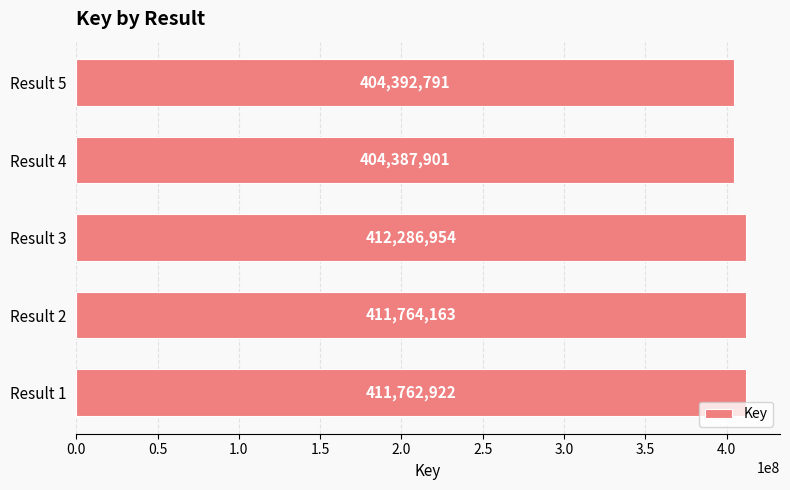

Where is the data nearest to the value 408337427?

Result 1